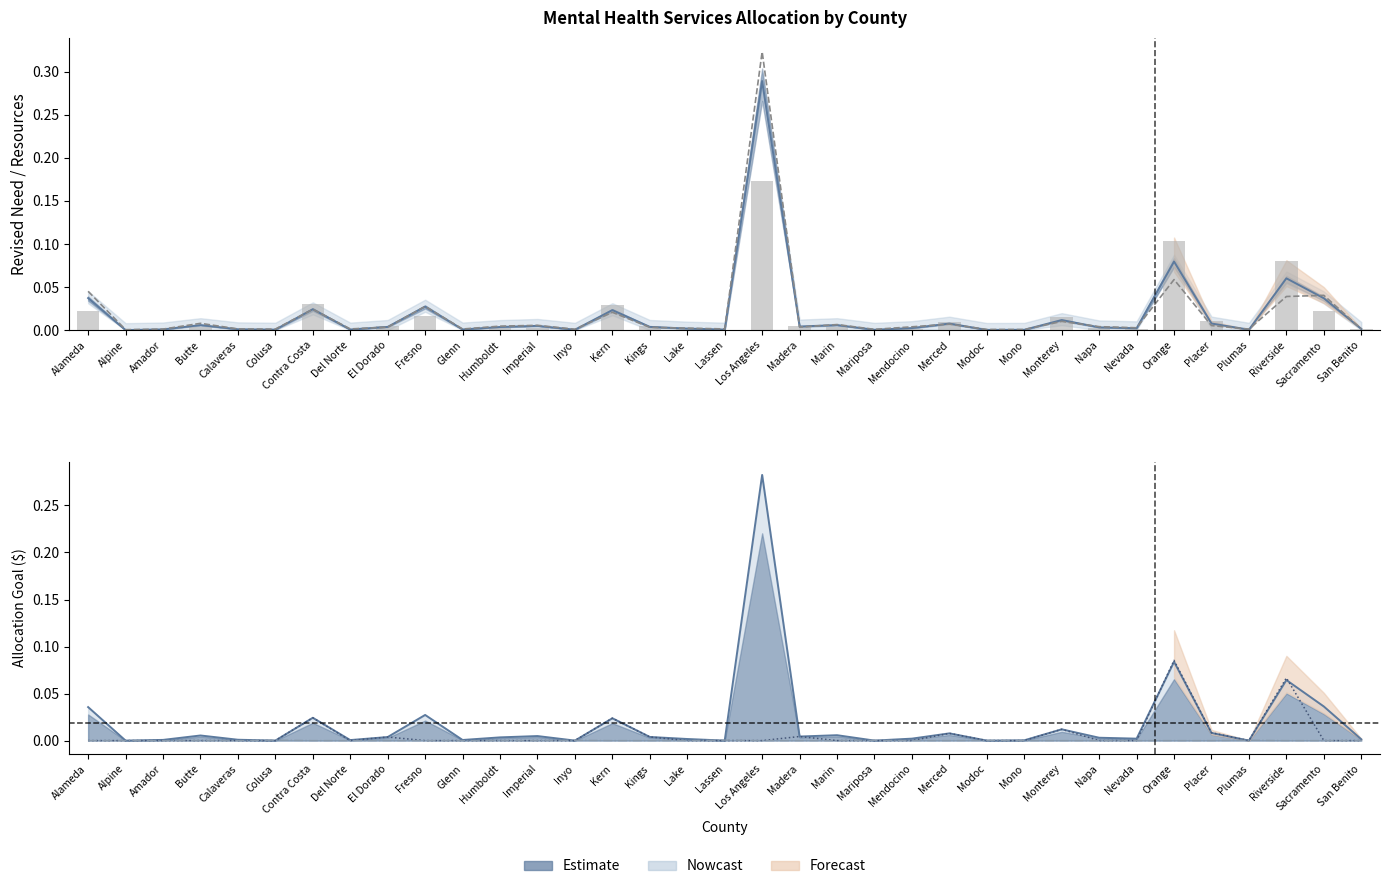

Where is Adjustment 1 nearest to the value 0?

Alameda